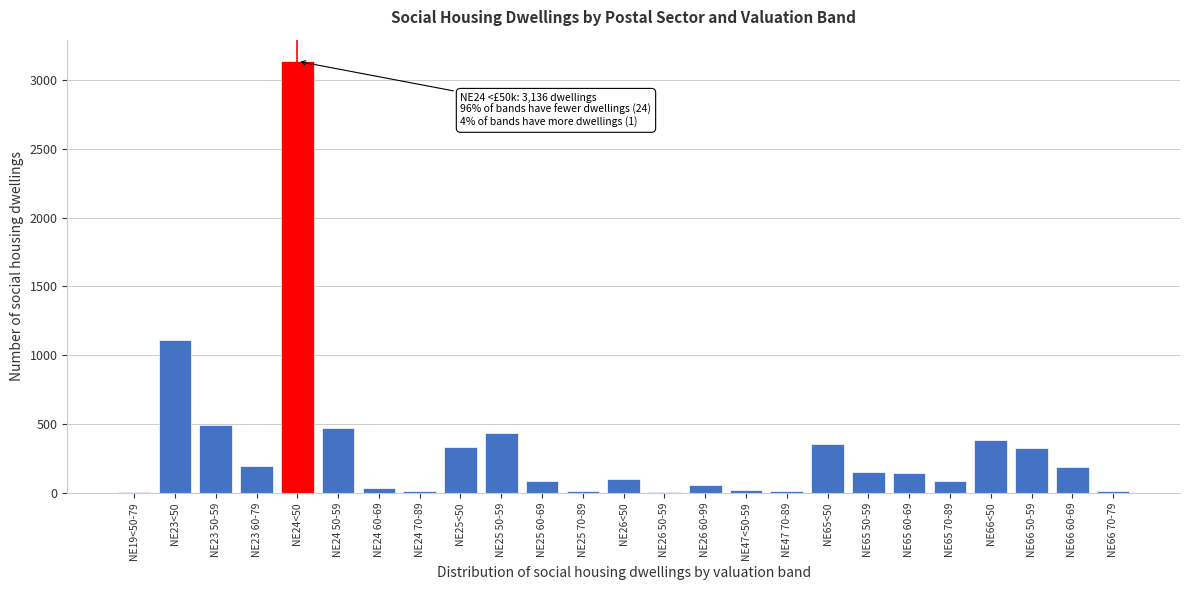

What is the change in value from NE23 50-59 to NE26<50?

-390